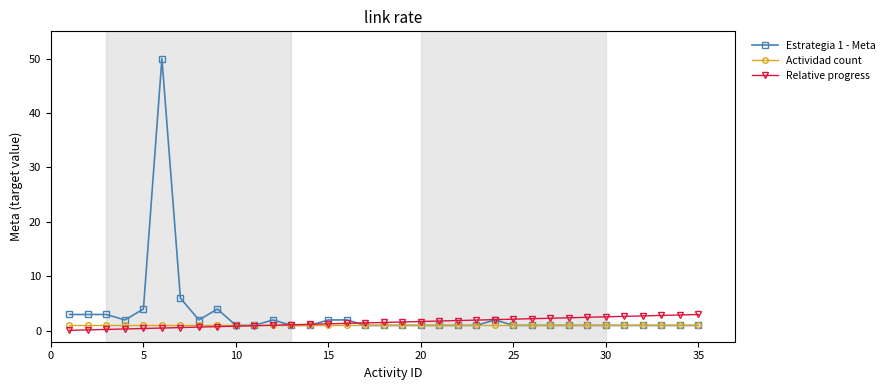

What is the highest value of the Relative progress series?

3.0